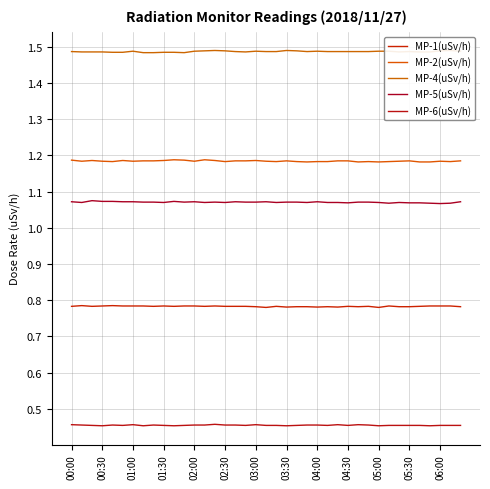

At 03:30, list the series in order from largest to smallest.

MP-4(uSv/h), MP-2(uSv/h), MP-5(uSv/h), MP-1(uSv/h), MP-6(uSv/h)